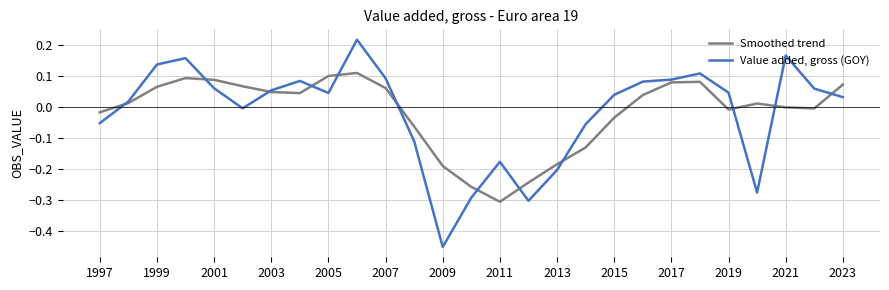

What are all the series names shown in the legend?

Smoothed trend, Value added, gross (GOY)